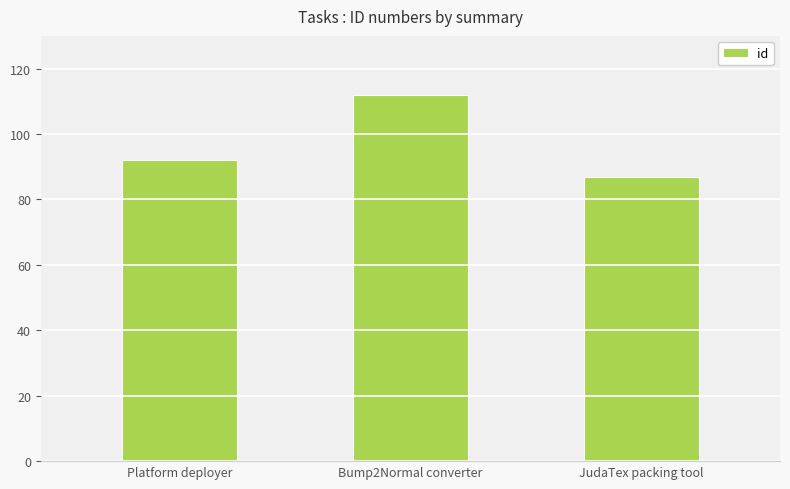

How many bars are there in total?

3